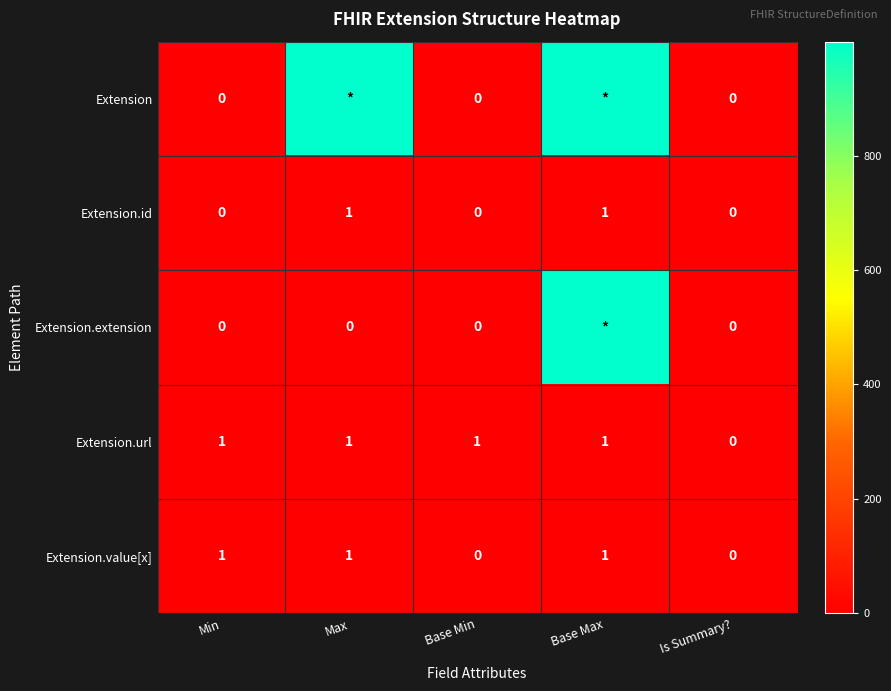

How many Extension.value[x] values are between 0 and 1?

5